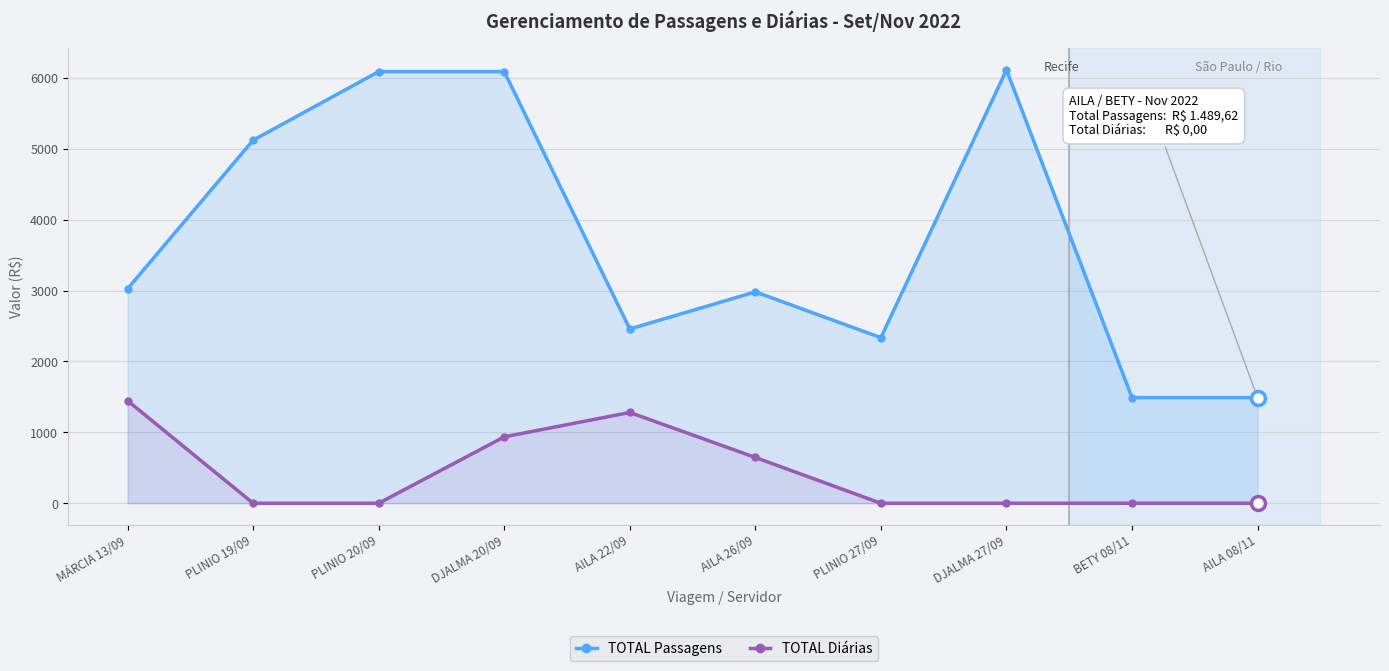

At which label is TOTAL Passagens closest to 3801?

MÁRCIA 13/09